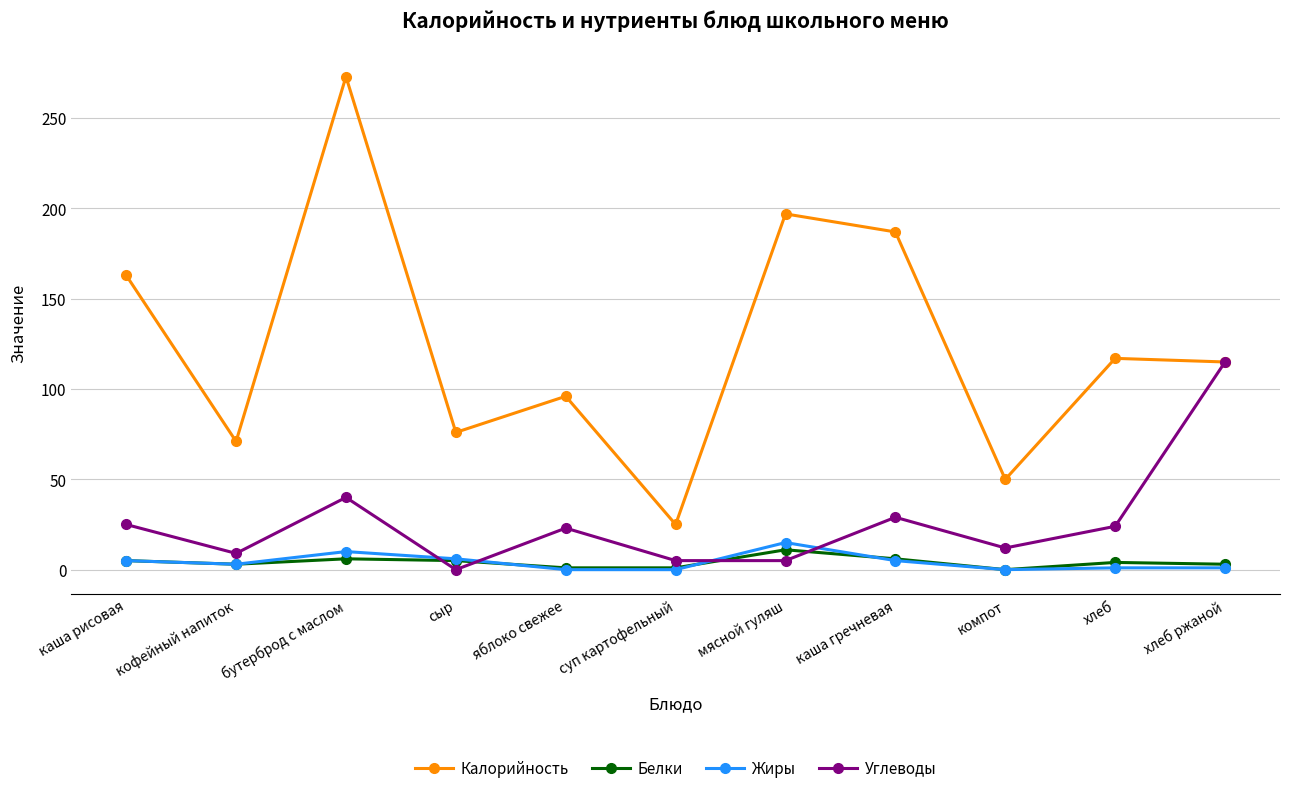

Which series changed the most between мясной гуляш and каша гречневая?

Углеводы